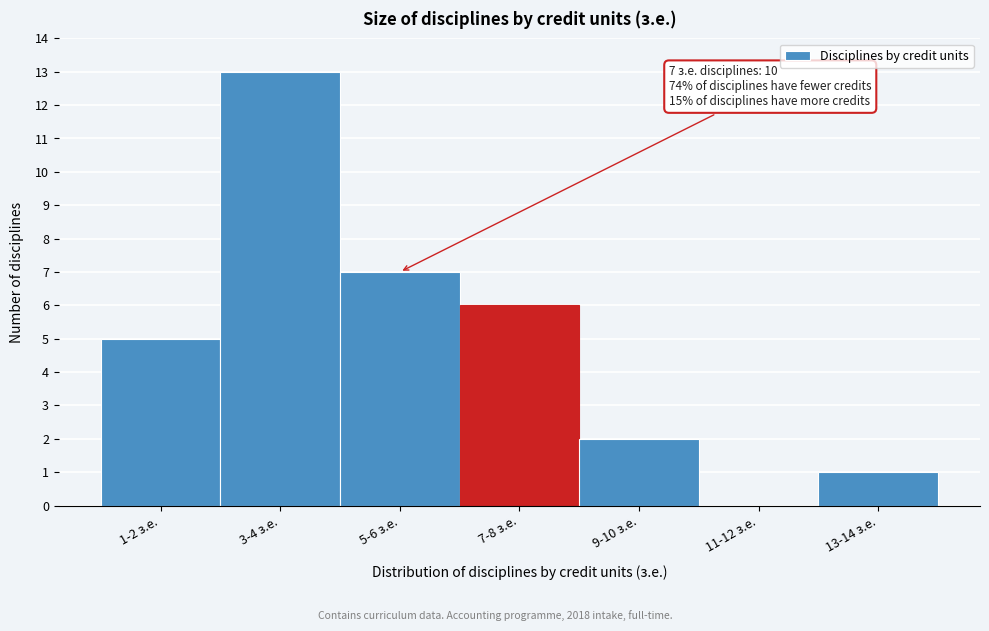

Reading right to left, what are all the values shown in this chart?

13-14 з.е.=1	11-12 з.е.=0	9-10 з.е.=2	7-8 з.е.=6	5-6 з.е.=7	3-4 з.е.=13	1-2 з.е.=5